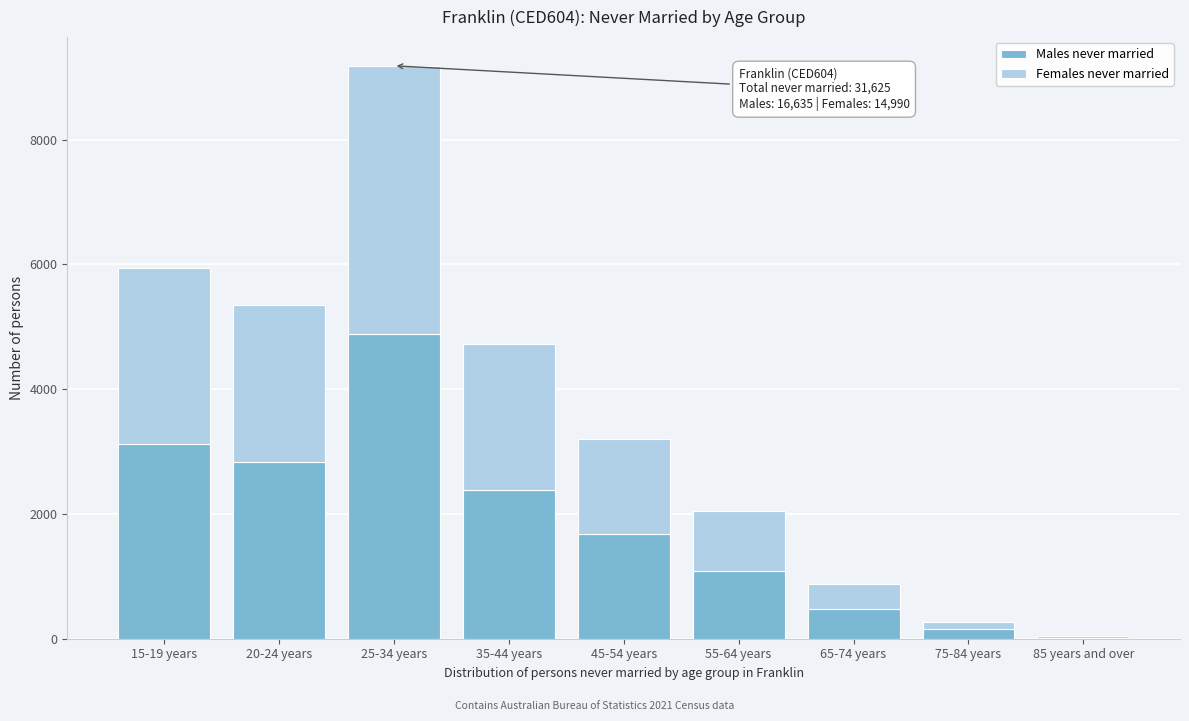

Reading right to left, list the values for the Males never married series.

85 years and over=16	75-84 years=151	65-74 years=478	55-64 years=1093	45-54 years=1676	35-44 years=2383	25-34 years=4888	20-24 years=2826	15-19 years=3124